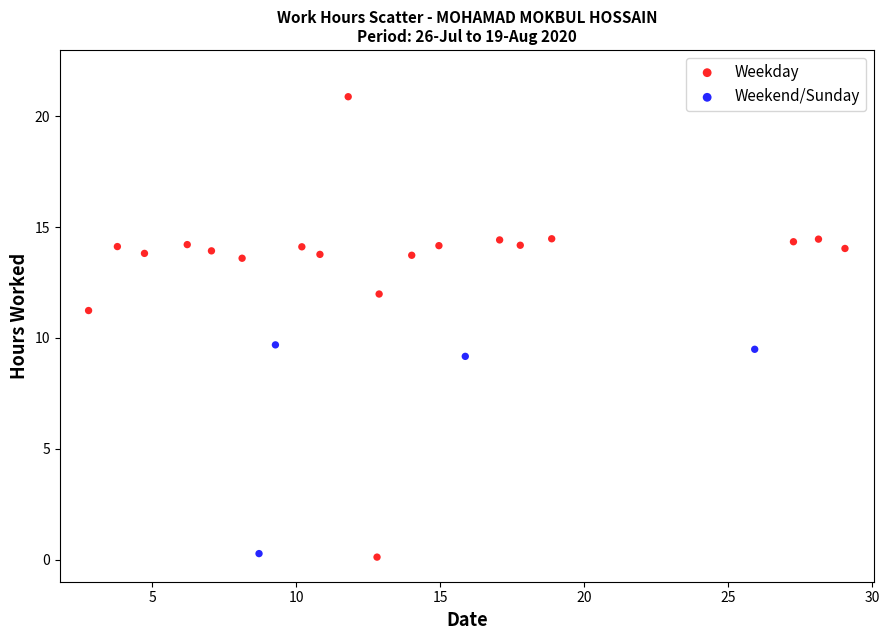

Which series reaches the maximum Y coordinate?

Weekday